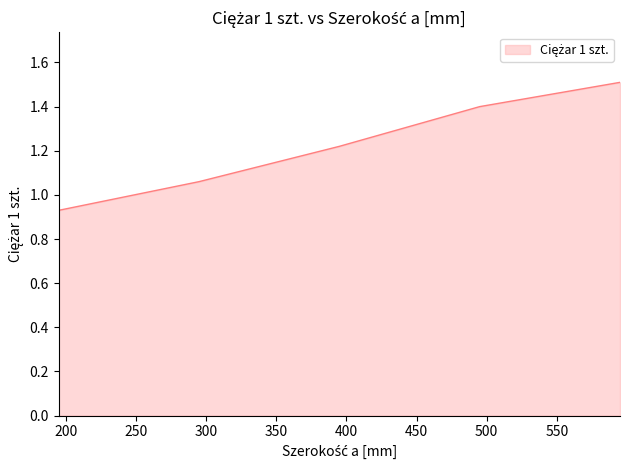

What is the greatest value displayed?

1.5